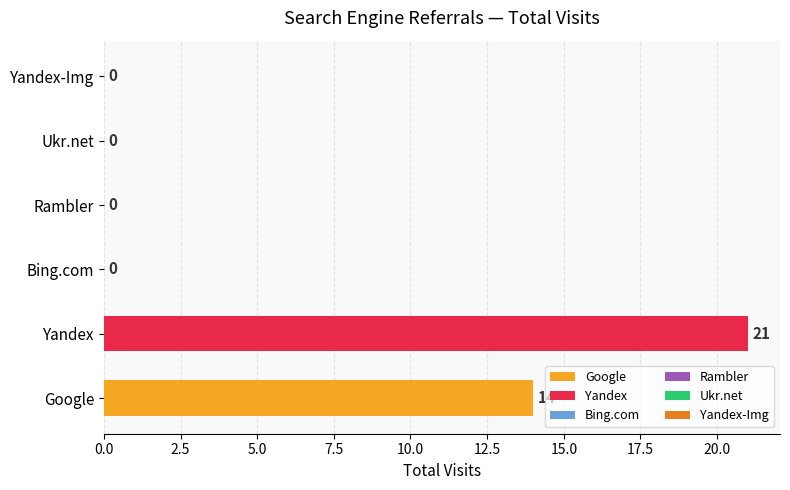

Count the number of categories in the chart.

6